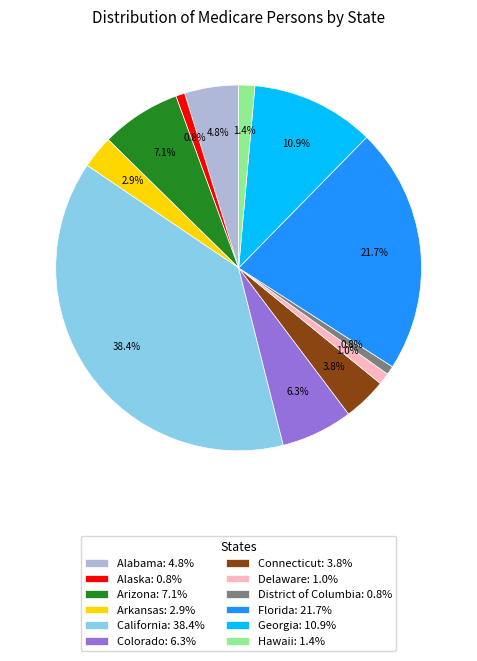

Combined, do California: 38.4% and Arkansas: 2.9% account for over 50%?

No